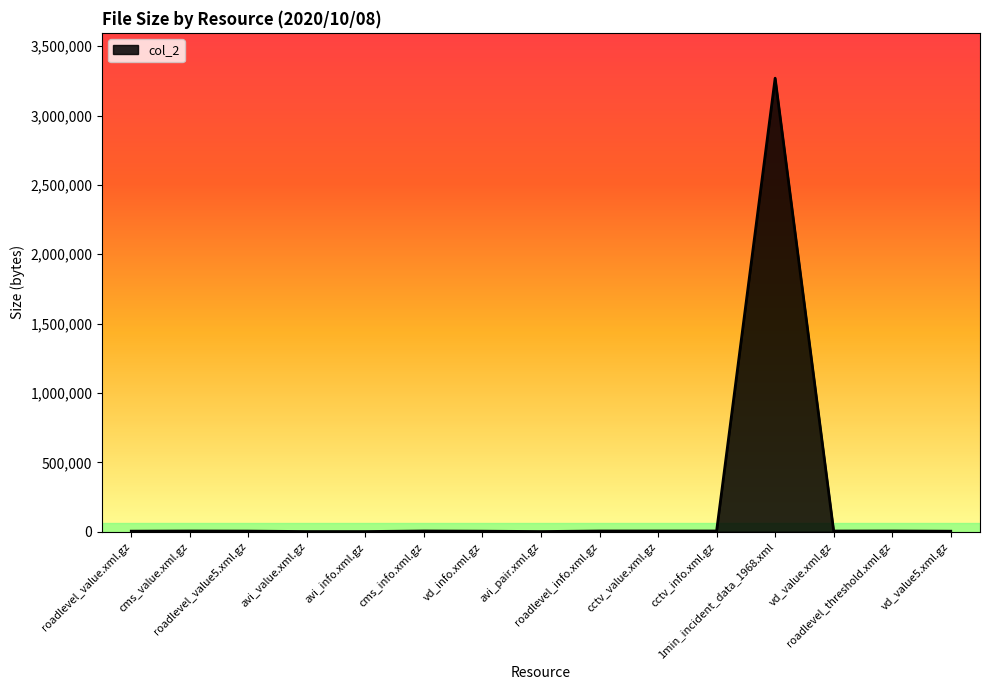

Read the value at 1min_incident_data_1968.xml, to the nearest 100.

3269200